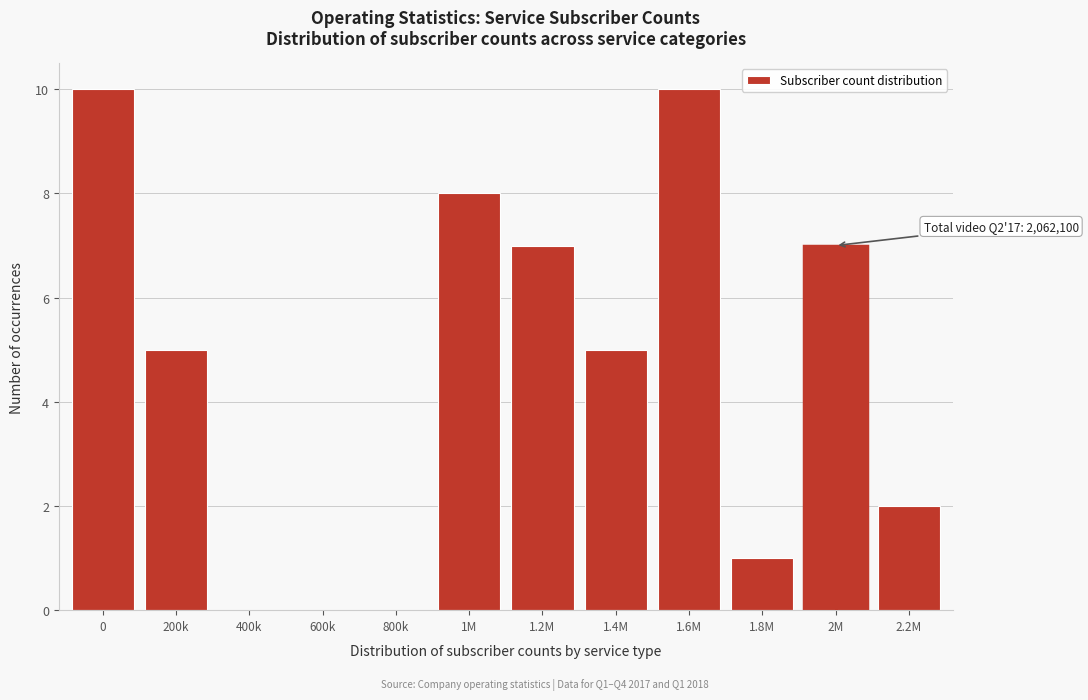

Reading right to left, what are all the values shown in this chart?

2.2M=2	2M=7	1.8M=1	1.6M=10	1.4M=5	1.2M=7	1M=8	800k=0	600k=0	400k=0	200k=5	0=10